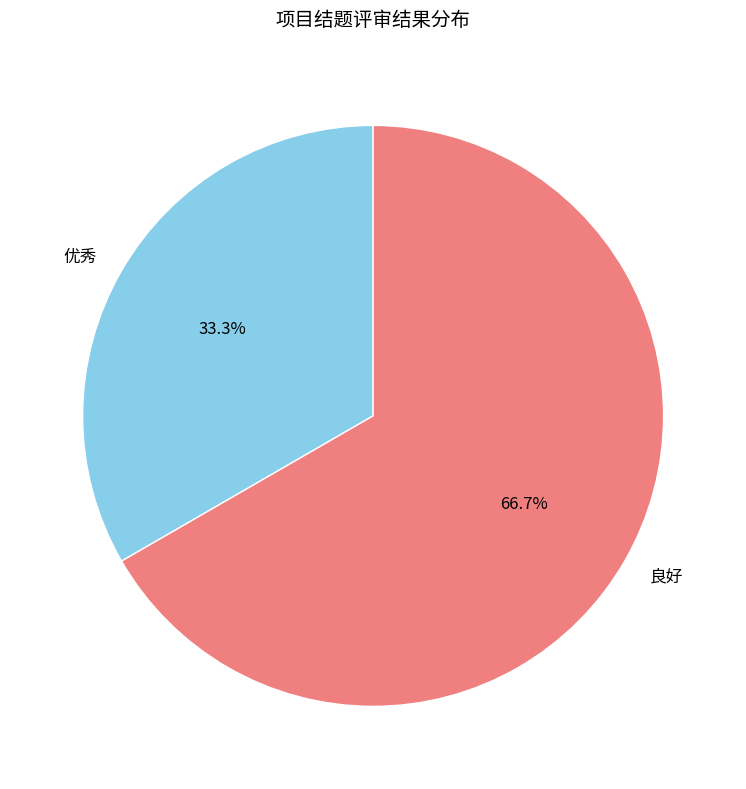

How many segments does this pie chart have?

2